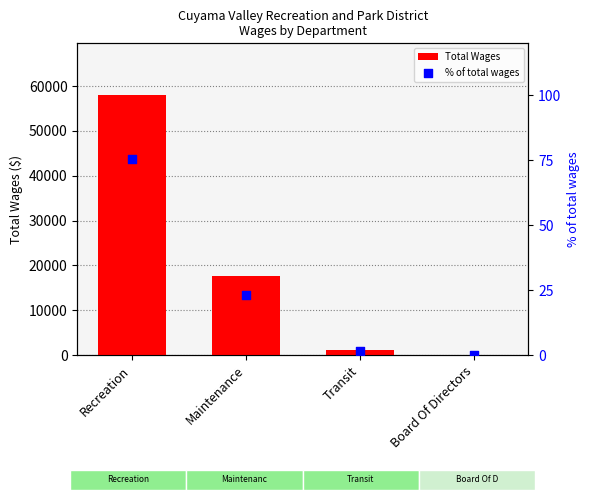

Which series contains the highest Y value?

Total Wages